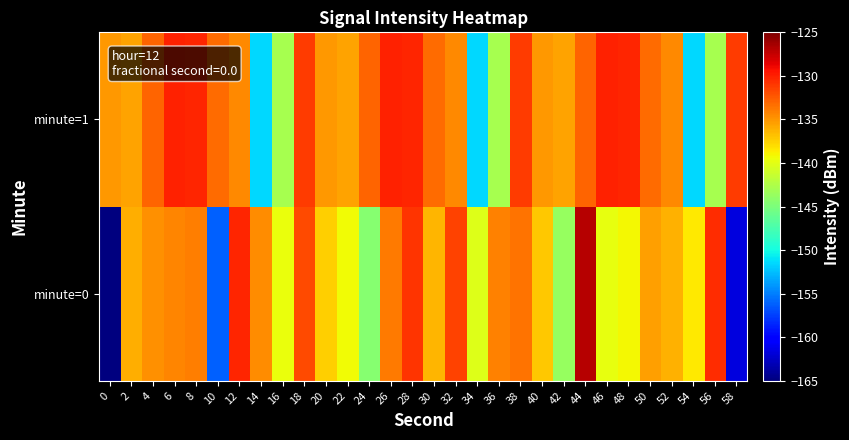

Reading left to right, list all the values displayed in this chart.

minute=0: 0=-225.2	2=-136.0	4=-134.7	6=-134.2	8=-133.9	10=-156.2	12=-130.2	14=-134.6	16=-139.5	18=-131.8	20=-137.4	22=-139.3	24=-144.4	26=-133.8	28=-130.9	30=-136.4	32=-131.5	34=-140.3	36=-134.1	38=-133.5	40=-137.0	42=-143.6	44=-126.9	46=-139.8	48=-139.2	50=-135.5	52=-136.2	54=-138.6	56=-130.5	58=-161.7
minute=1: 0=-135.1	2=-135.5	4=-133.0	6=-130.1	8=-130.2	10=-133.3	12=-134.4	14=-151.5	16=-142.9	18=-131.1	20=-135.1	22=-135.5	24=-133.0	26=-130.1	28=-130.2	30=-133.3	32=-134.4	34=-151.5	36=-142.9	38=-131.1	40=-135.1	42=-135.5	44=-133.0	46=-130.1	48=-130.2	50=-133.3	52=-134.4	54=-151.5	56=-142.9	58=-131.1